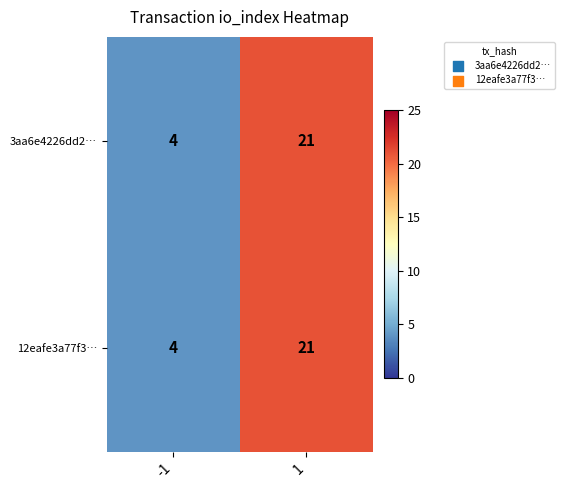

Reading right to left, transcribe all the data shown in this chart.

3aa6e4226dd2…: 1=21	-1=4
12eafe3a77f3…: 1=21	-1=4